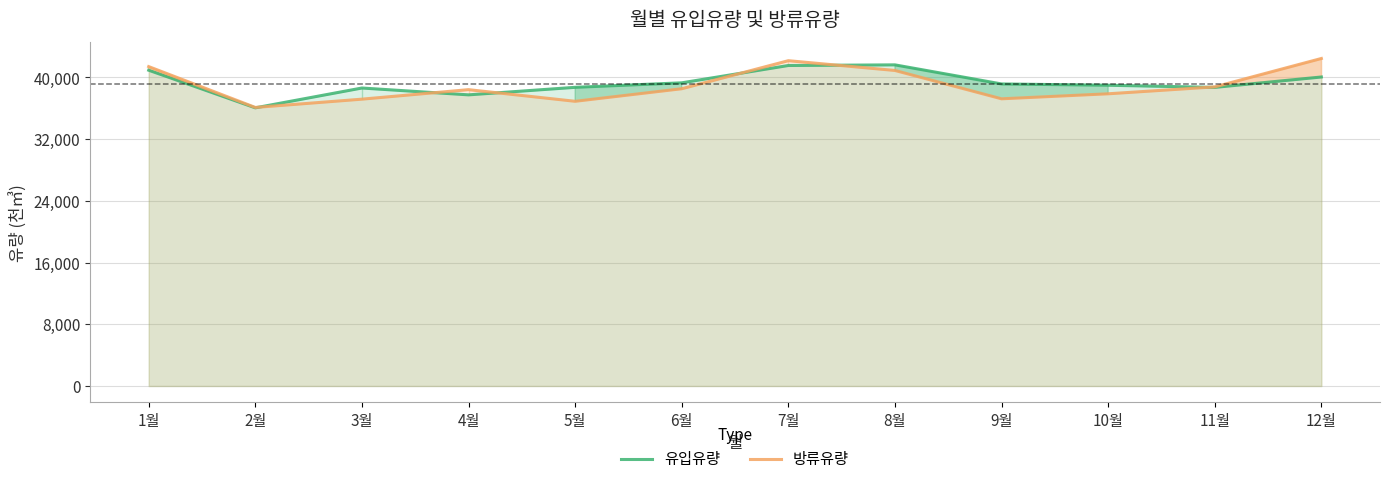

How many intersections are there between 방류유량 and 유입유량?

6